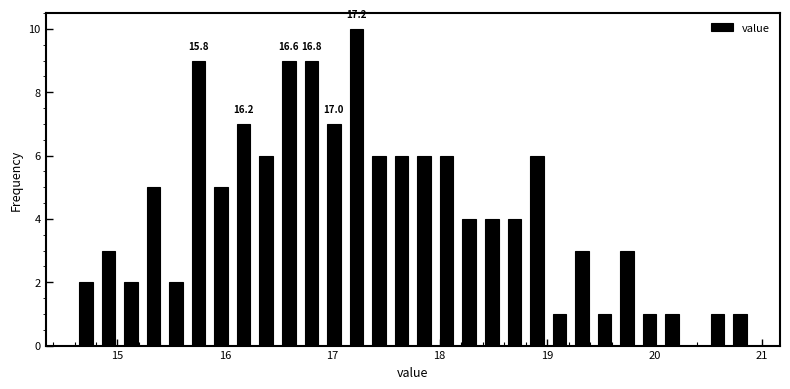

Around what value on the x-axis is the tallest bar? Give the approximate position of its centre, as read against the axis.

17.2